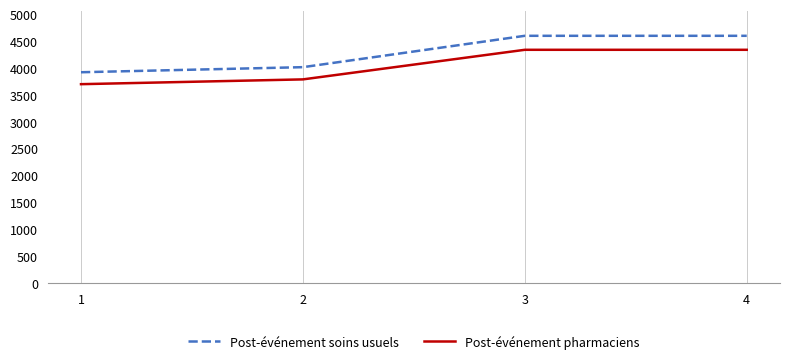

Does the chart have visible grid lines?

No